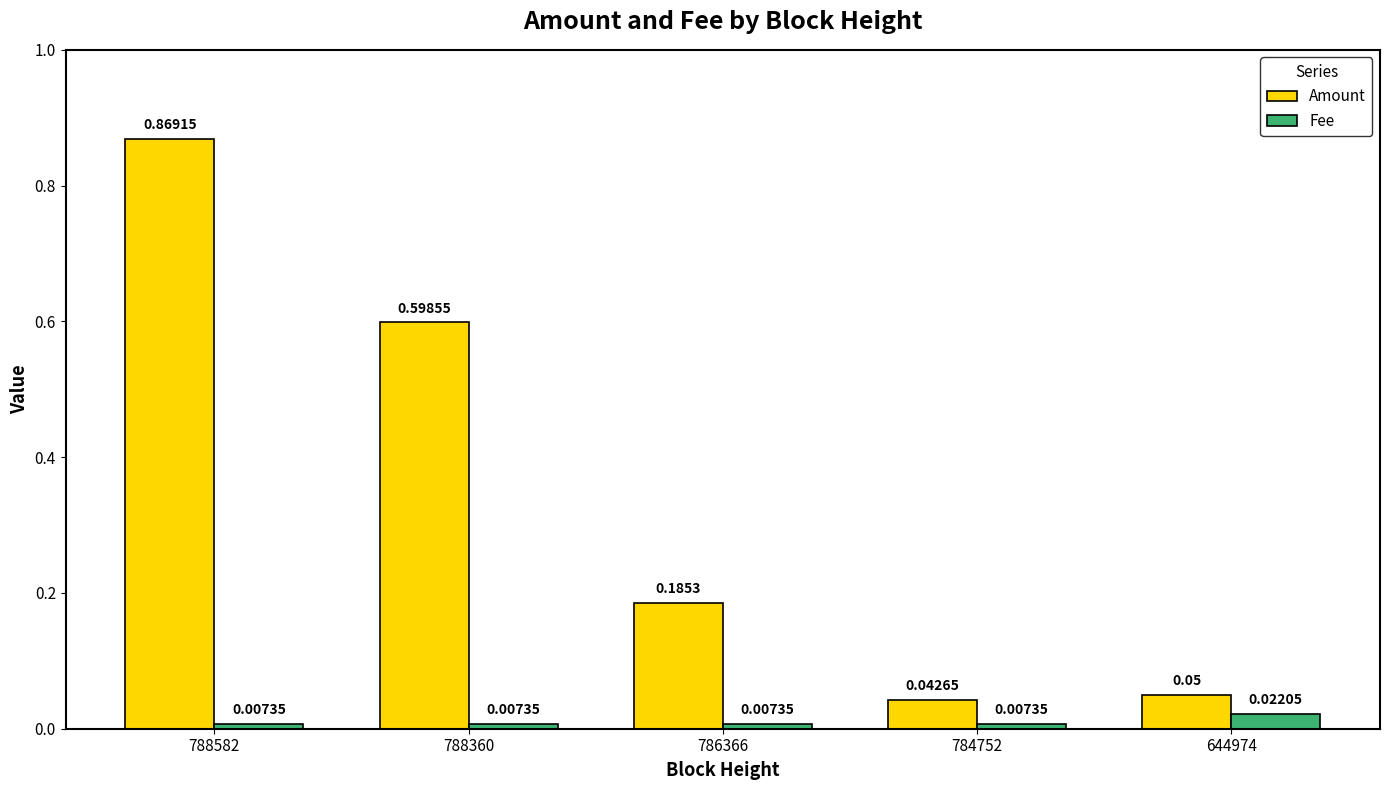

How many groups of bars are there?

5